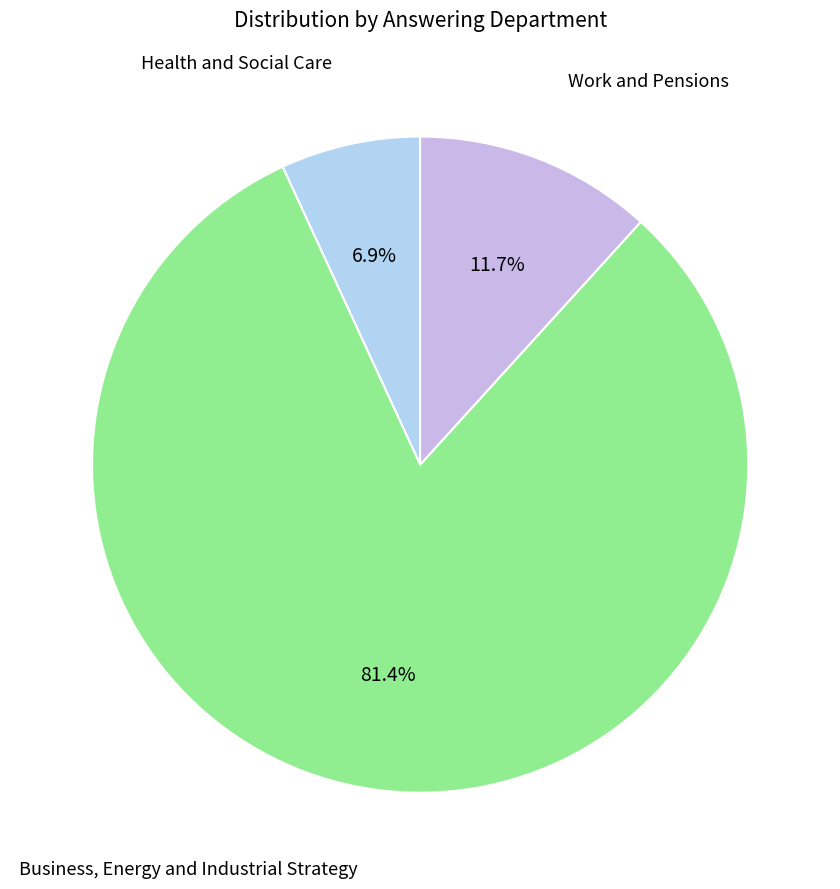

To the nearest percent, what is the average slice percentage?

33%